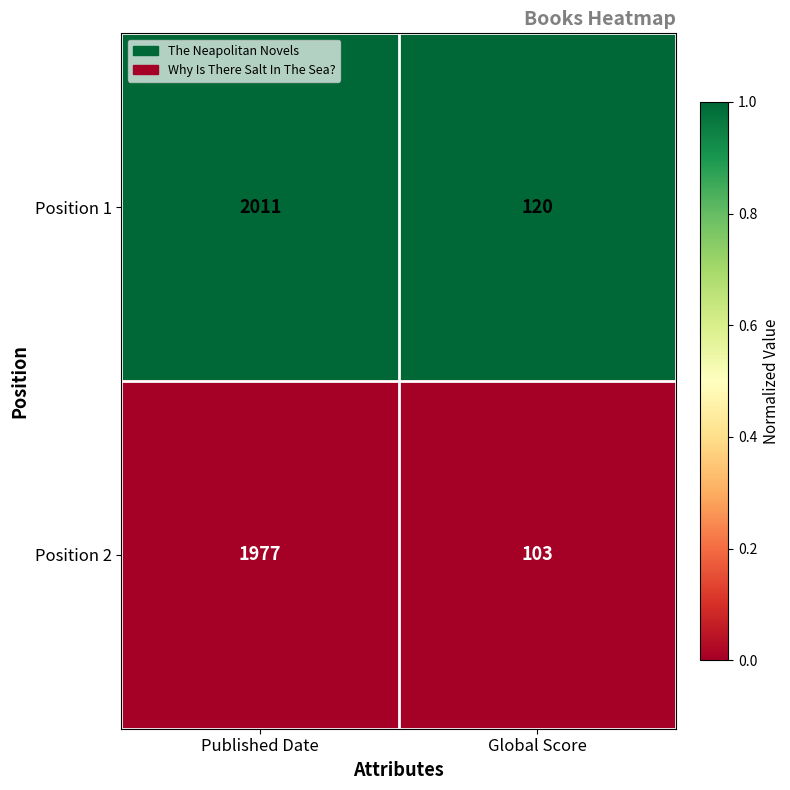

List the series in order of their overall mean, highest first.

Position 1, Position 2